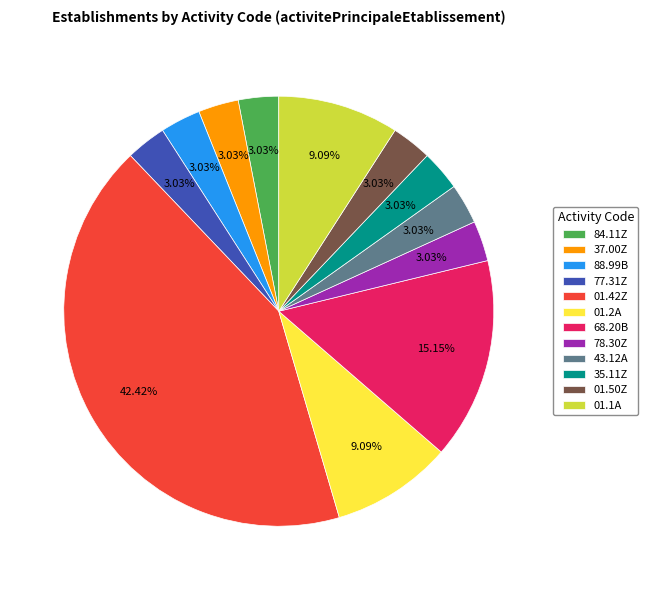

To the nearest percent, what is the combined percentage of 43.12A and 01.1A?

12%